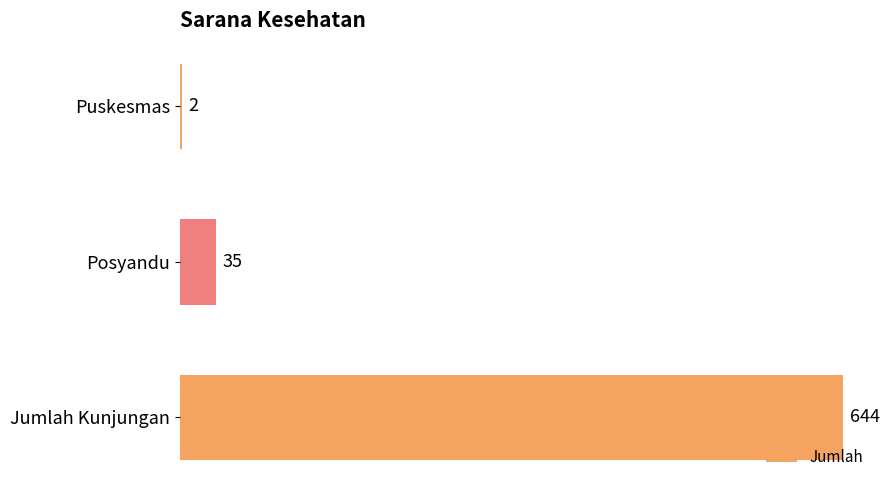

Reading top to bottom, list all the values displayed in this chart.

Puskesmas=2	Posyandu=35	Jumlah Kunjungan=644